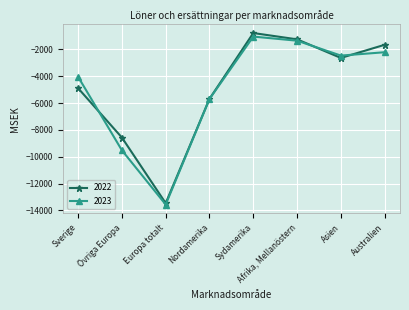

At which label does 2022 first exceed -2636?

Sydamerika